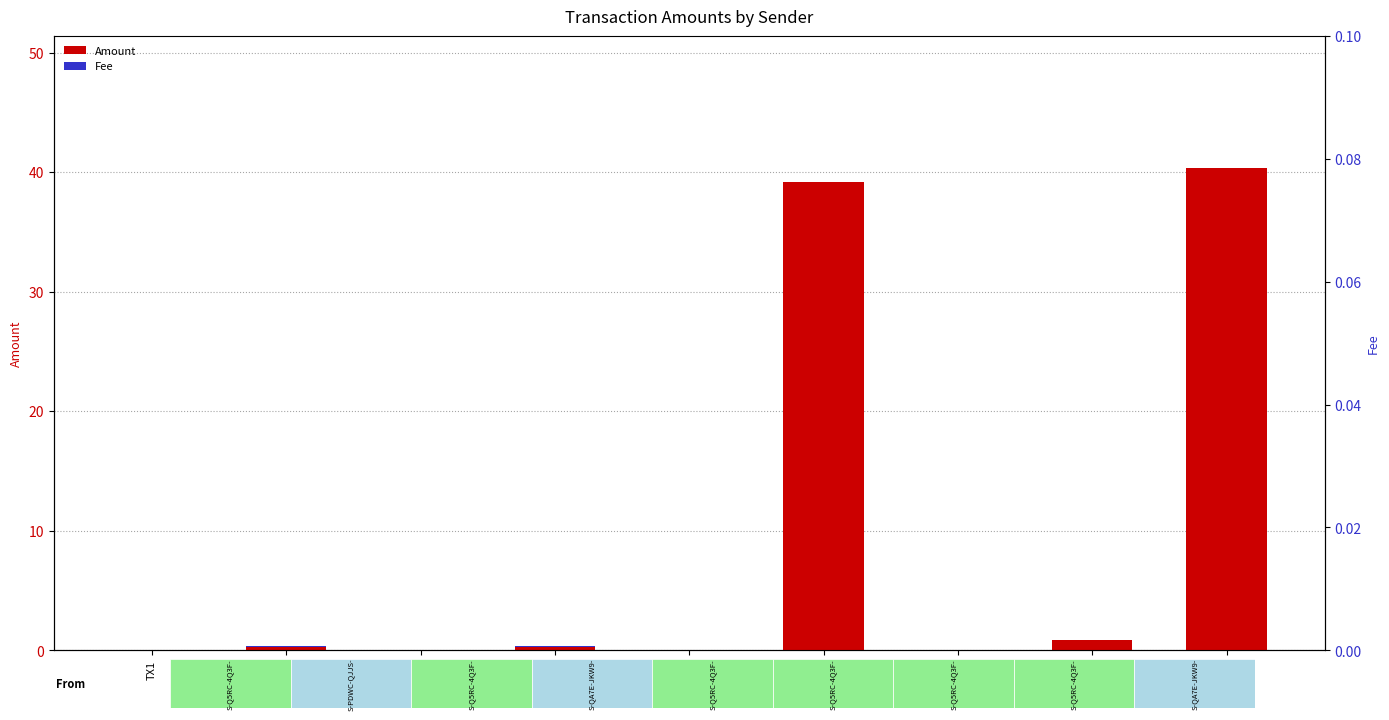

Is it true that Fee equals 0.0 at TX3?

True